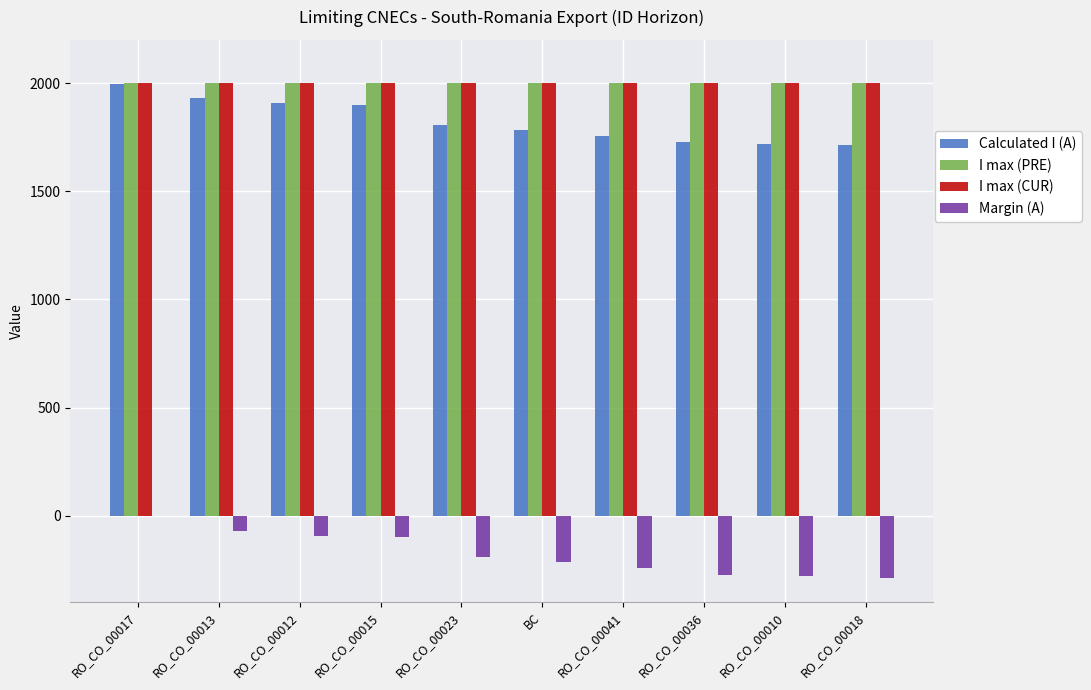

Read the I max (CUR) value at RO_CO_00041.

2000